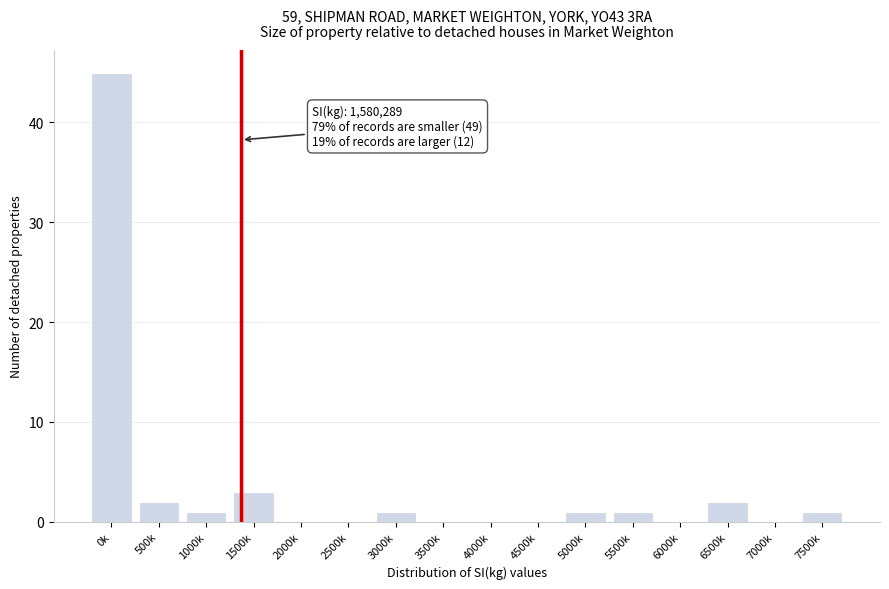

Reading right to left, what are all the values shown in this chart?

7500k=1	7000k=0	6500k=2	6000k=0	5500k=1	5000k=1	4500k=0	4000k=0	3500k=0	3000k=1	2500k=0	2000k=0	1500k=3	1000k=1	500k=2	0k=45